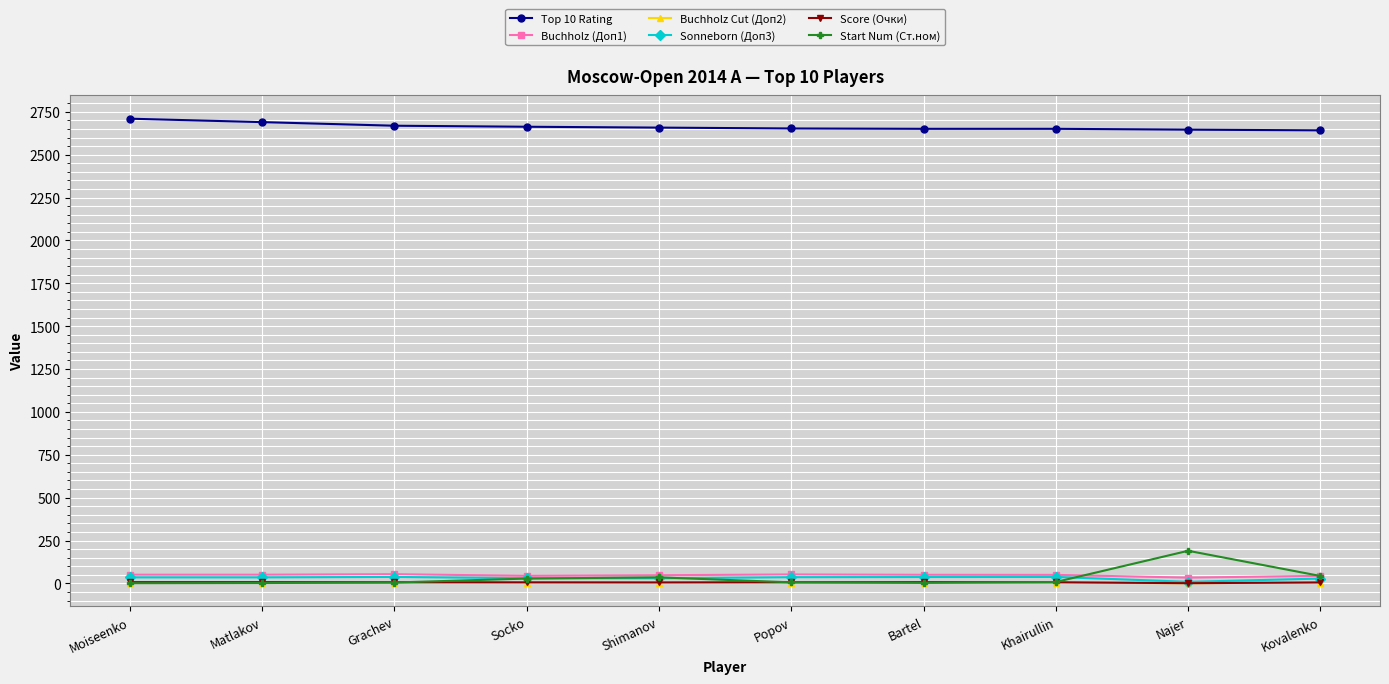

What is the label of the 5th point from the right?

Popov